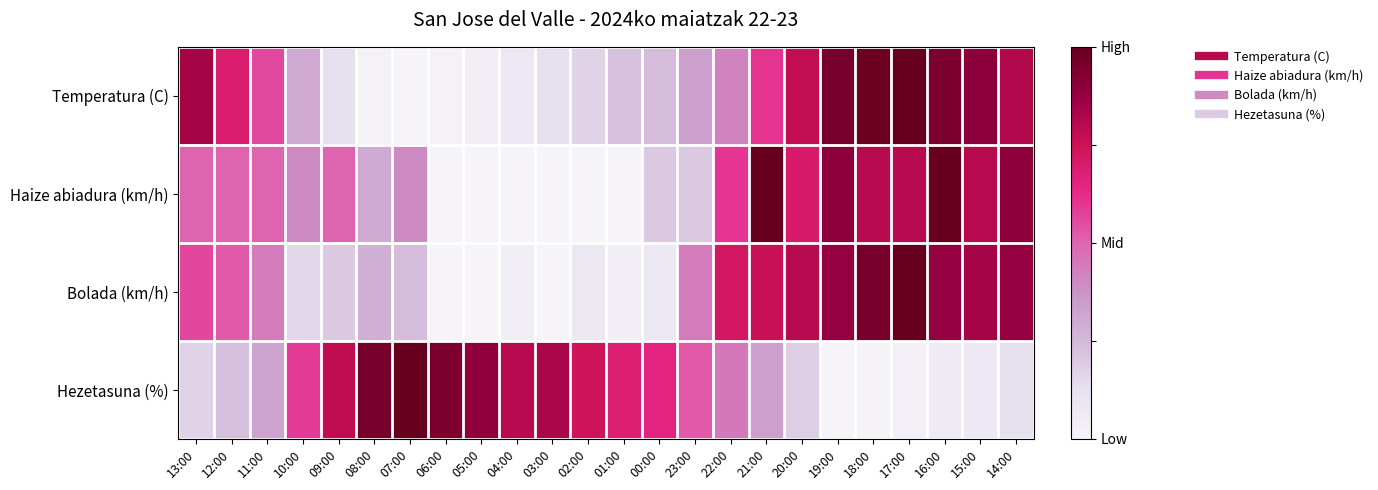

How many distinct data groups are displayed?

4